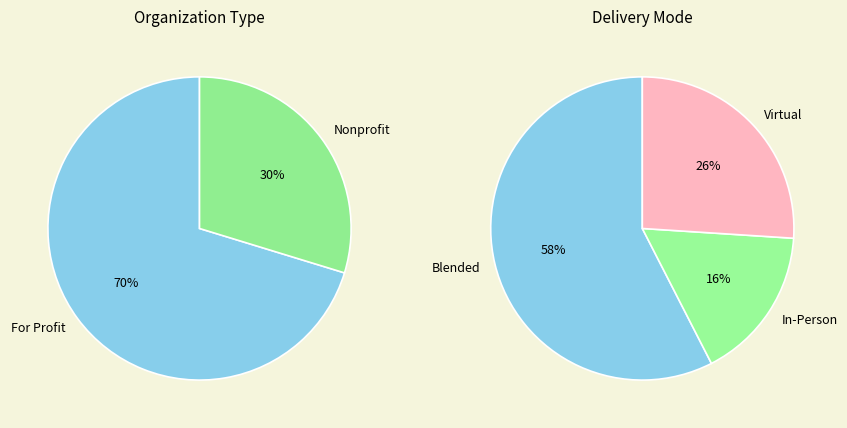

How many segments does this pie chart have?

2